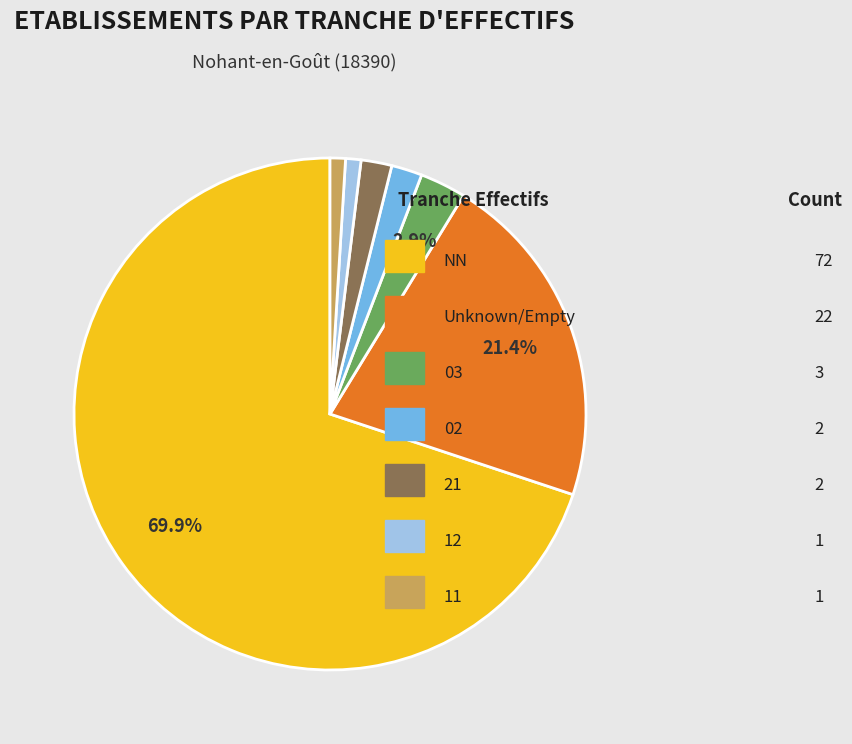

Does any single category account for the majority?

Yes